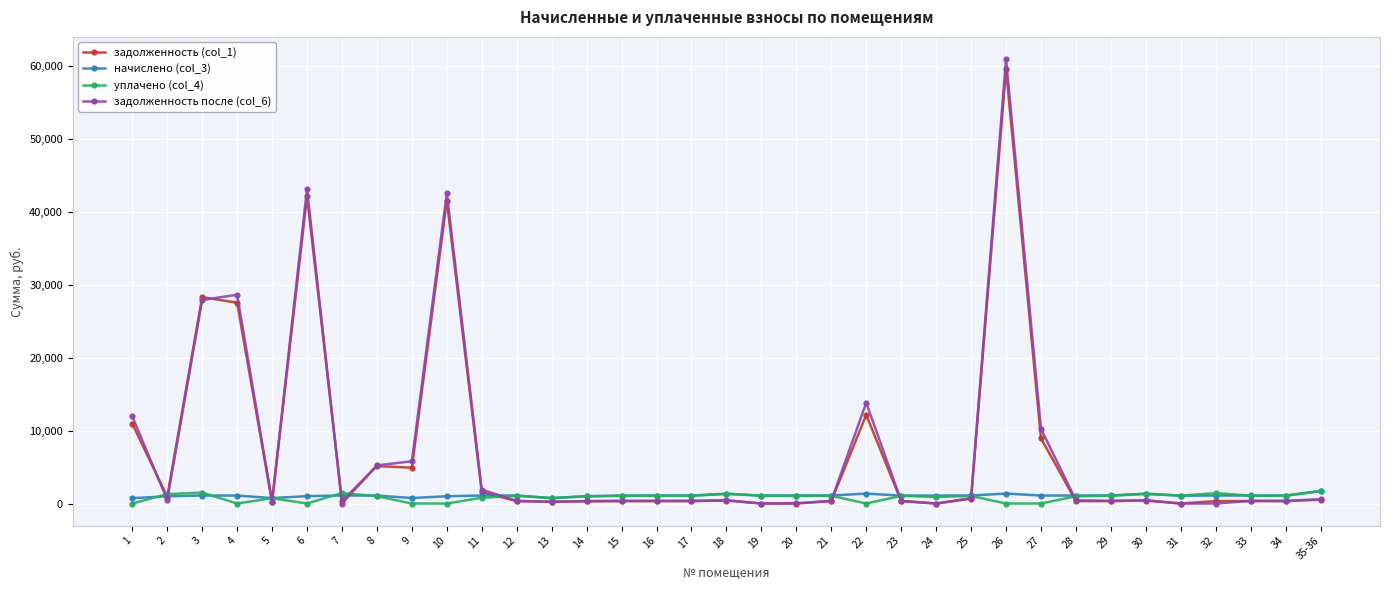

At which category is the sum across all series the highest?

26